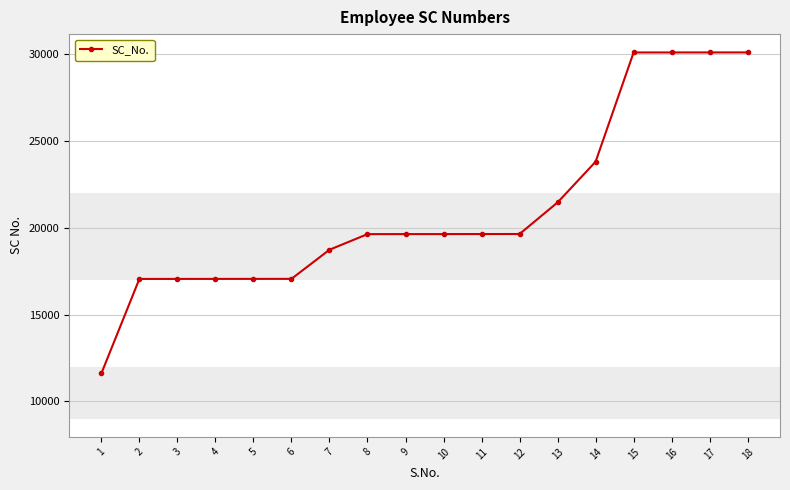

Which category has the lowest value across all series?

1